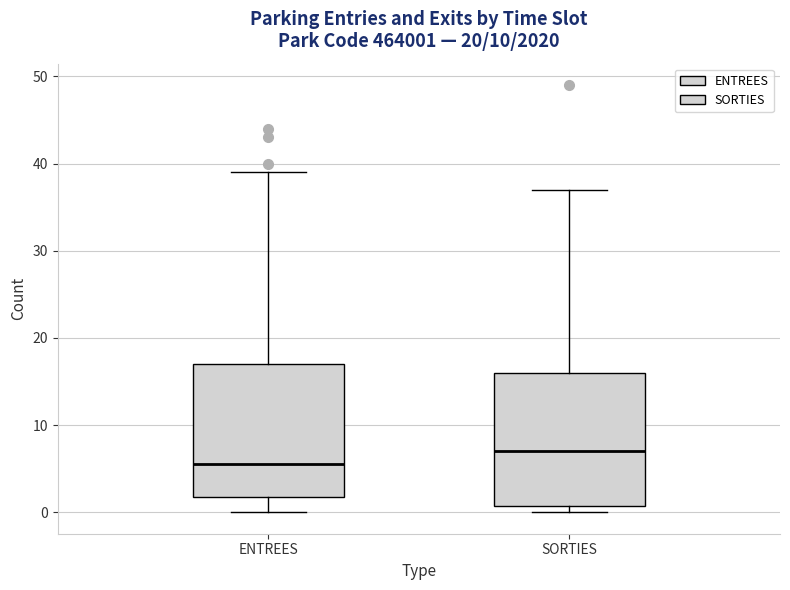

Reading left to right, read every box against the y-axis: the position of its median line, the range the box covers, and the ends of its whiskers. The values are not printed on the chart, so give them approximately, as read against the axis.

ENTREES: median 6, box 2 to 17, whiskers 0 to 39
SORTIES: median 7, box 1 to 16, whiskers 0 to 37